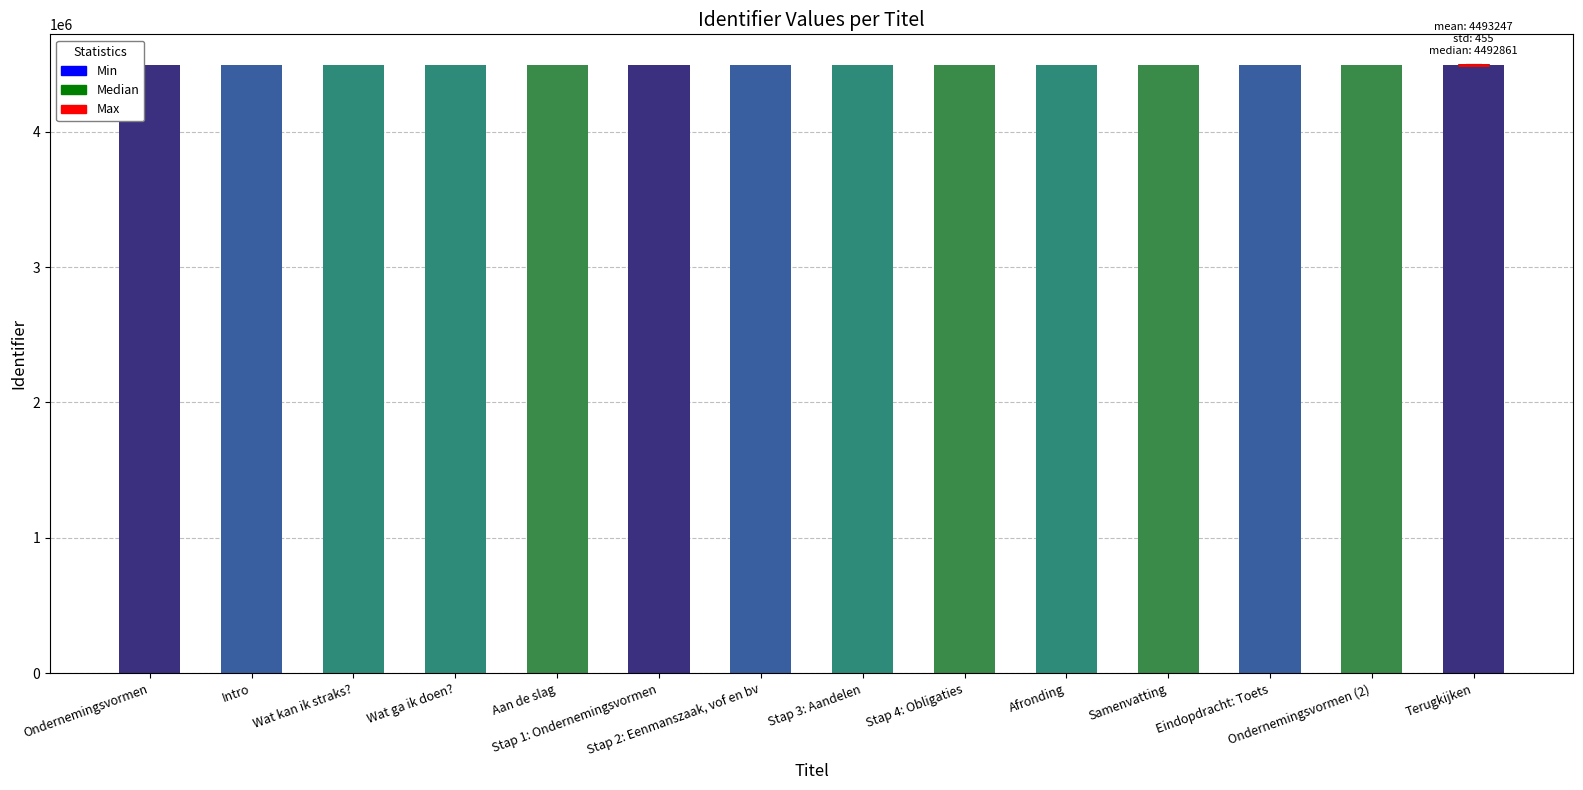

What is the difference between the maximum and second lowest values?

929